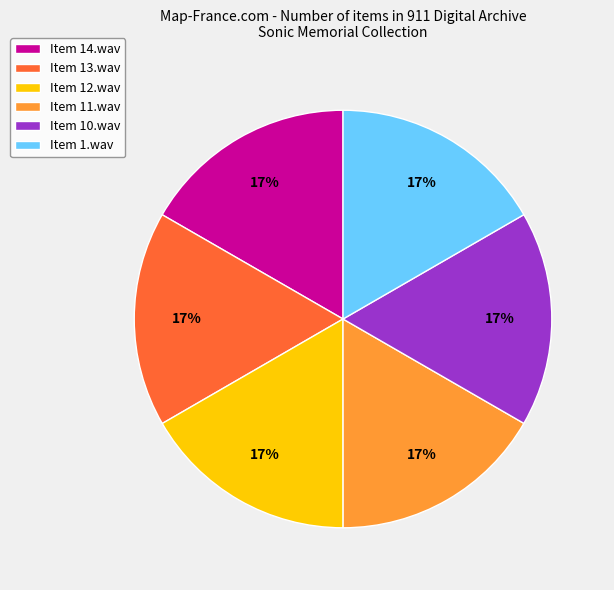

How many slices are in this pie chart?

6